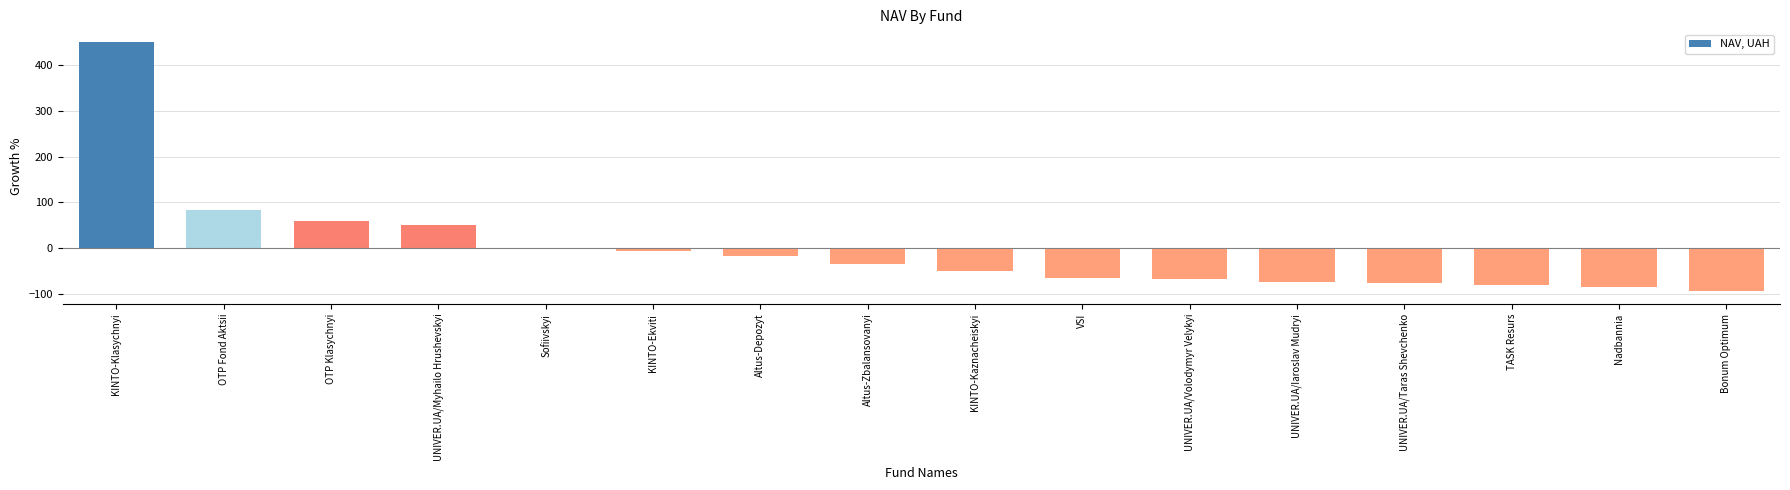

How many data points are above -33?

7